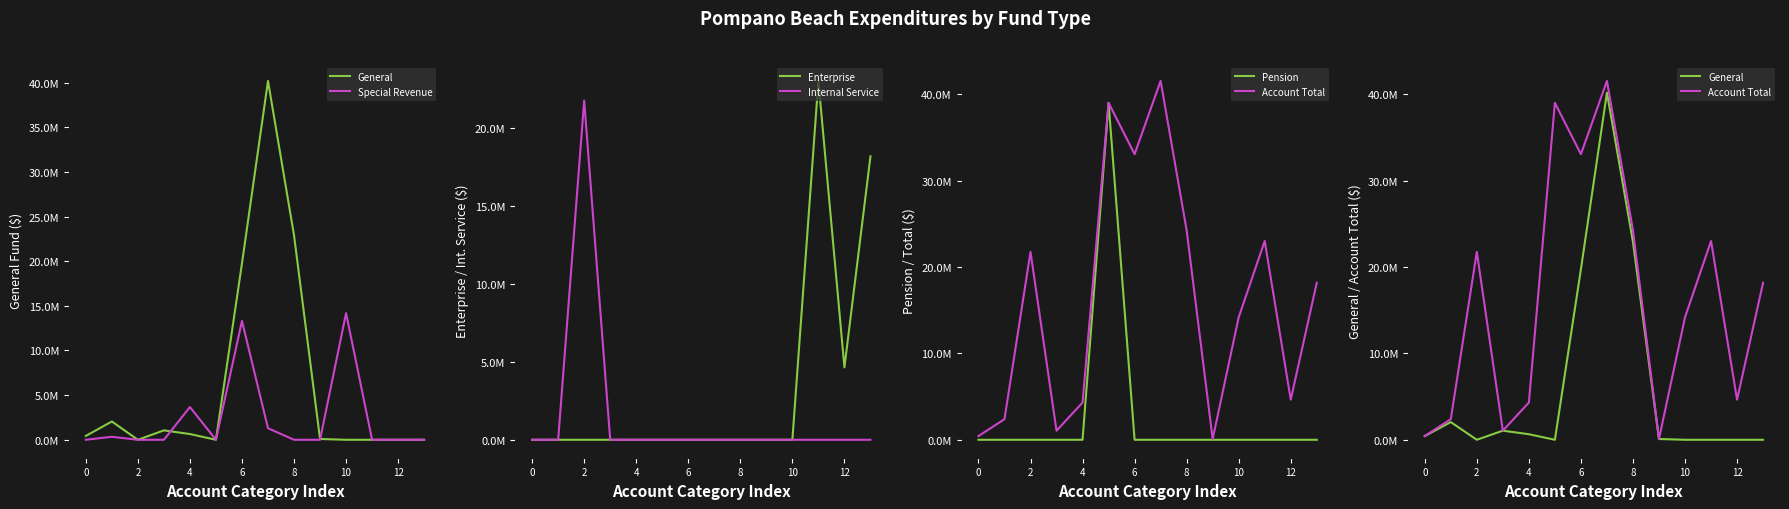

Is this an area chart (filled region under the line)?

No